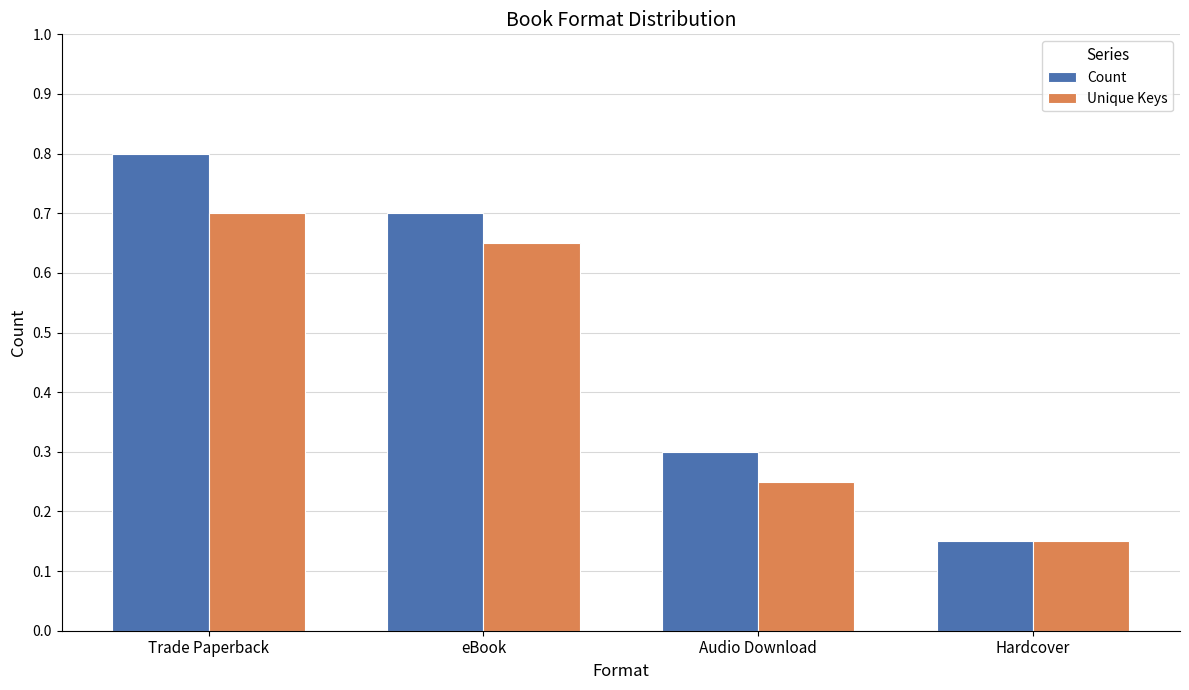

At which label does Count first exceed 14?

Trade Paperback